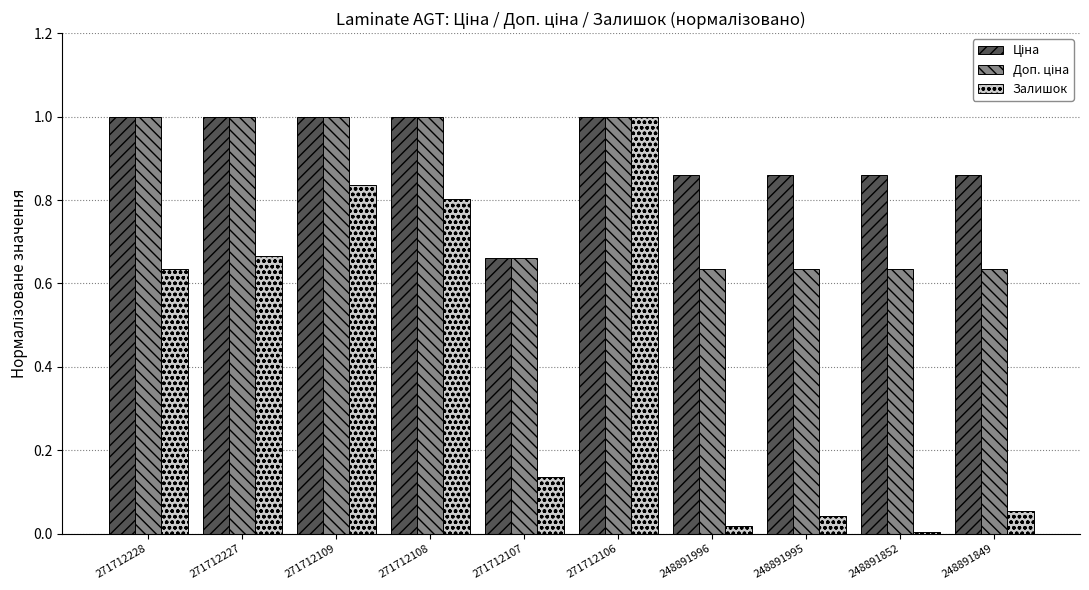

How many series are shown in this chart?

3